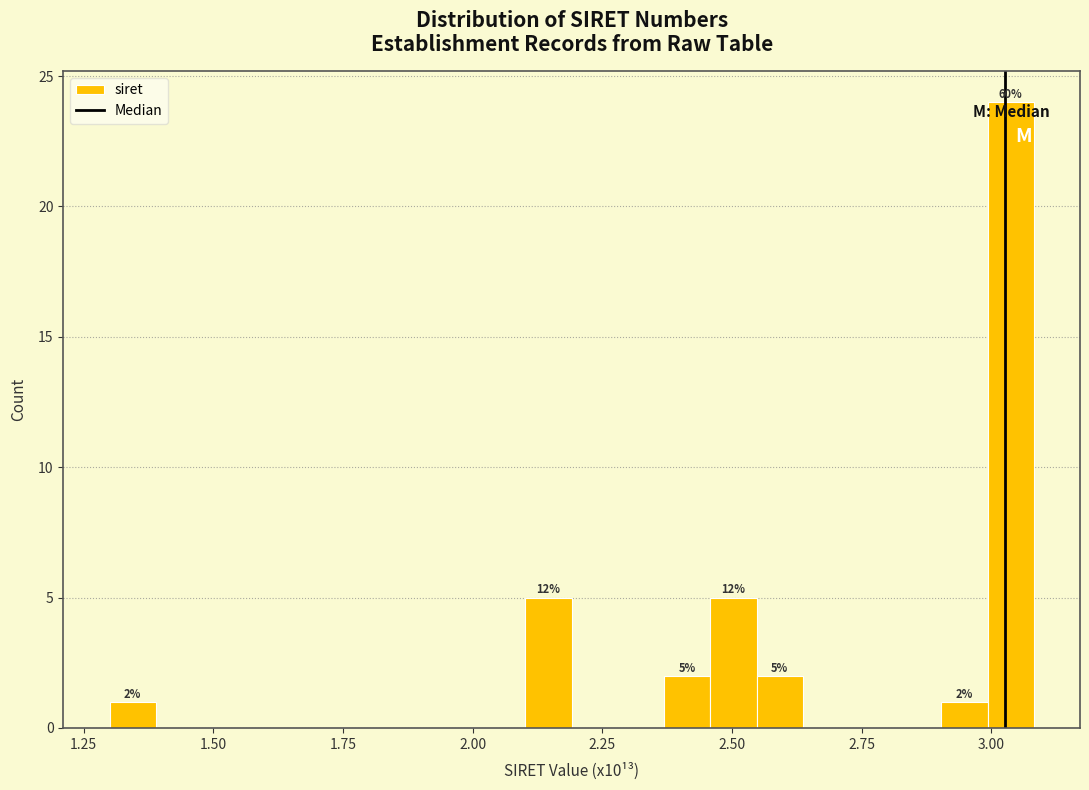

Around what value on the x-axis is the tallest bar? Give the approximate position of its centre, as read against the axis.

3.05